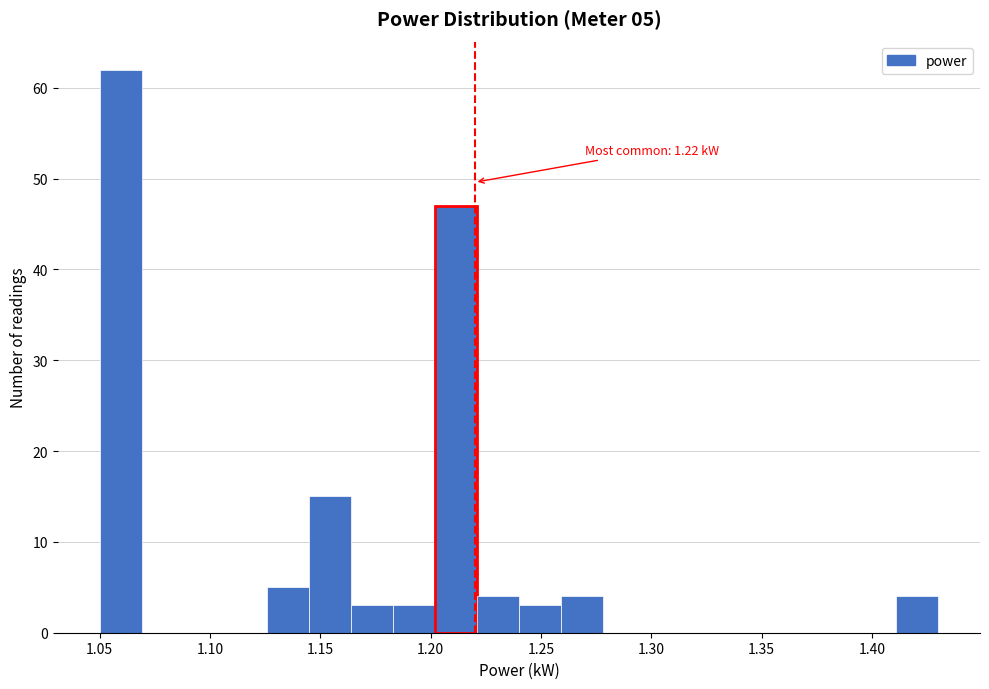

Around what value on the x-axis is the tallest bar? Give the approximate position of its centre, as read against the axis.

1.060